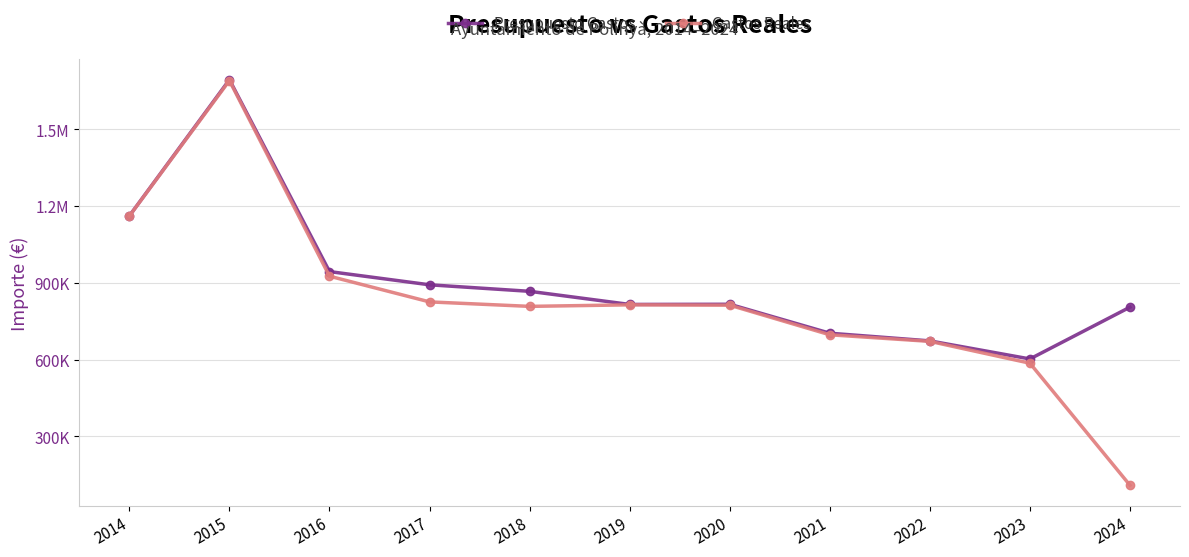

What is the approximate value of Presupuesto Gastos at 2015?

1692732.8